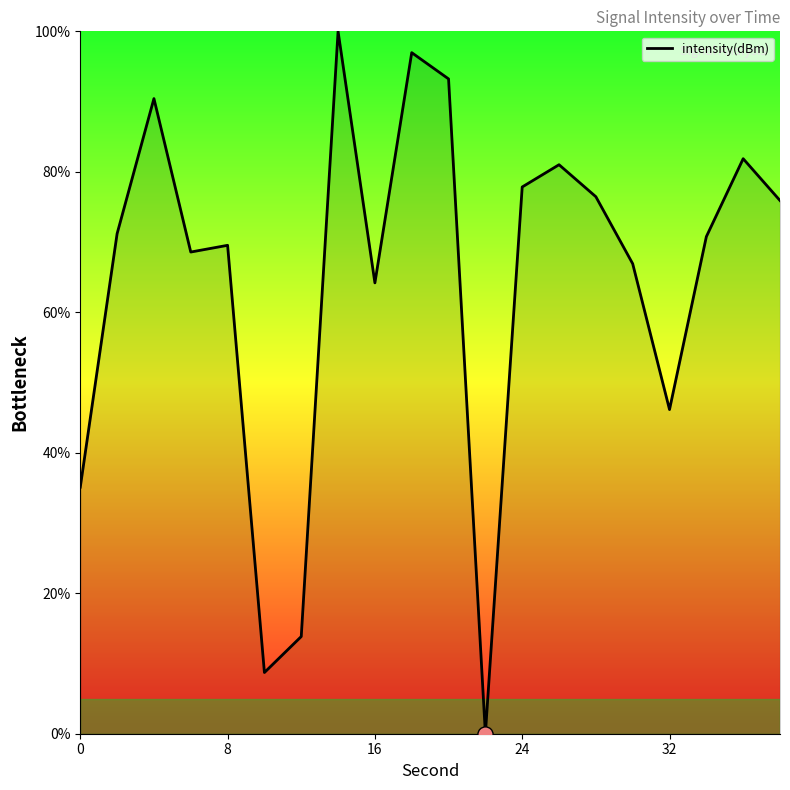

What is the difference between the maximum and minimum values?

100.0